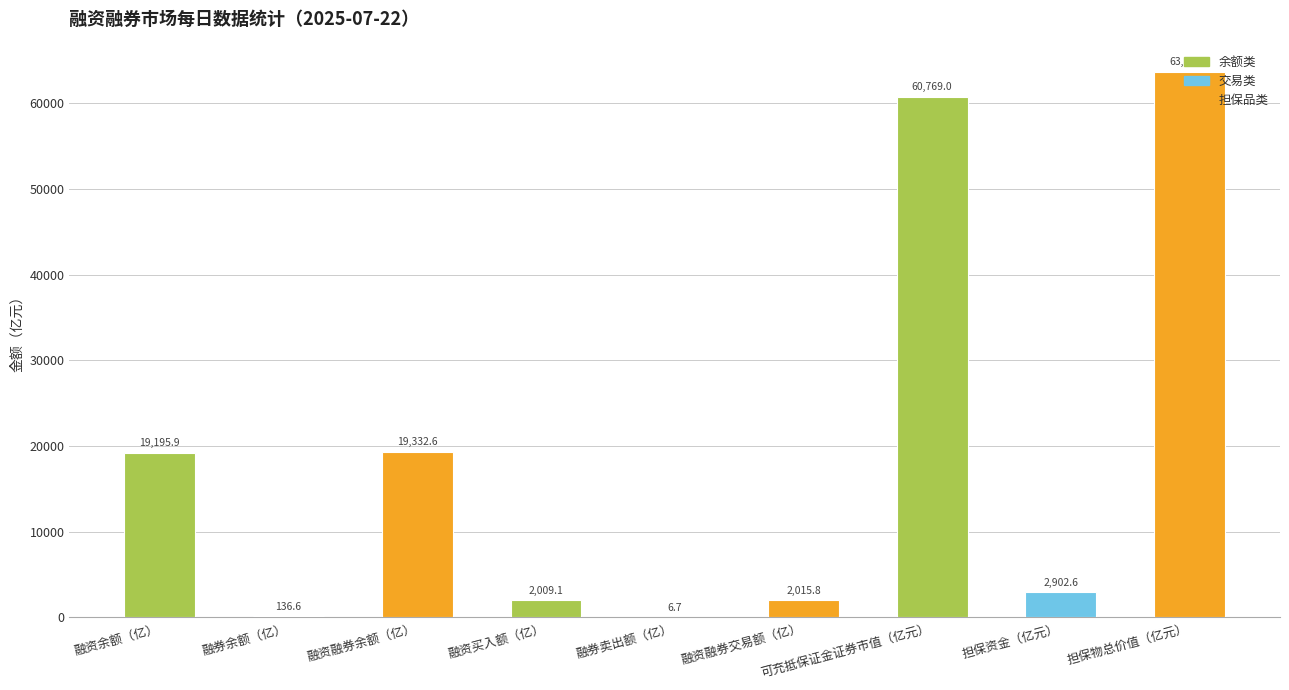

What is the sum of all values?

170053.1